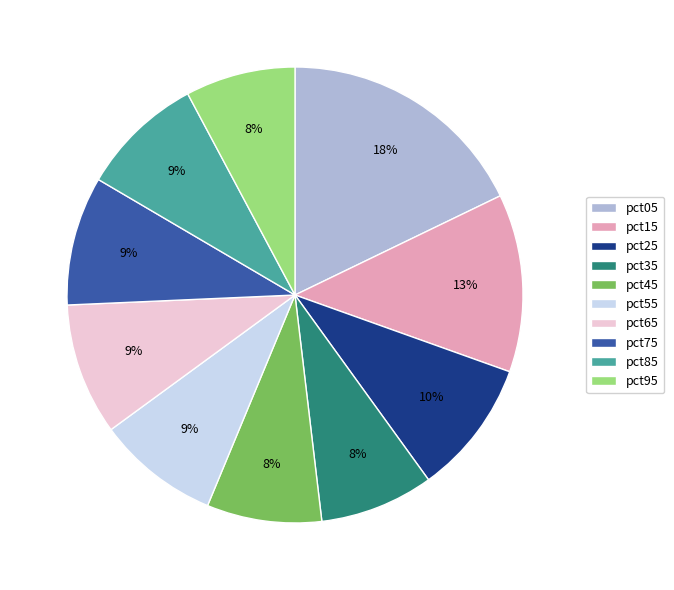

Is the sum of pct05 and pct75 greater than half?

No